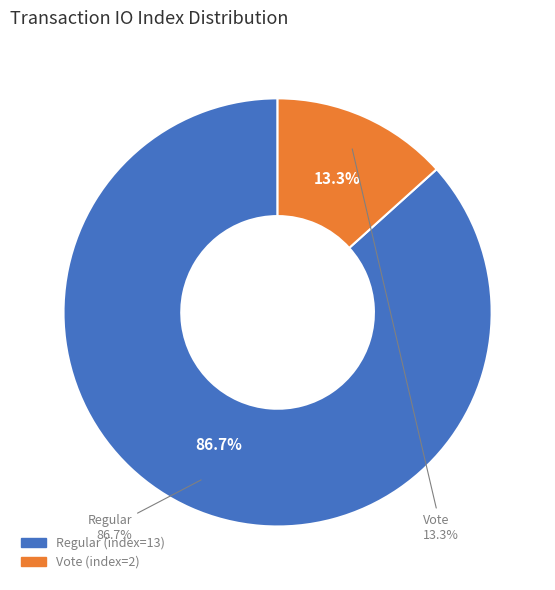

True or false: Vote (io_index=2) accounts for 6% of the total.

False